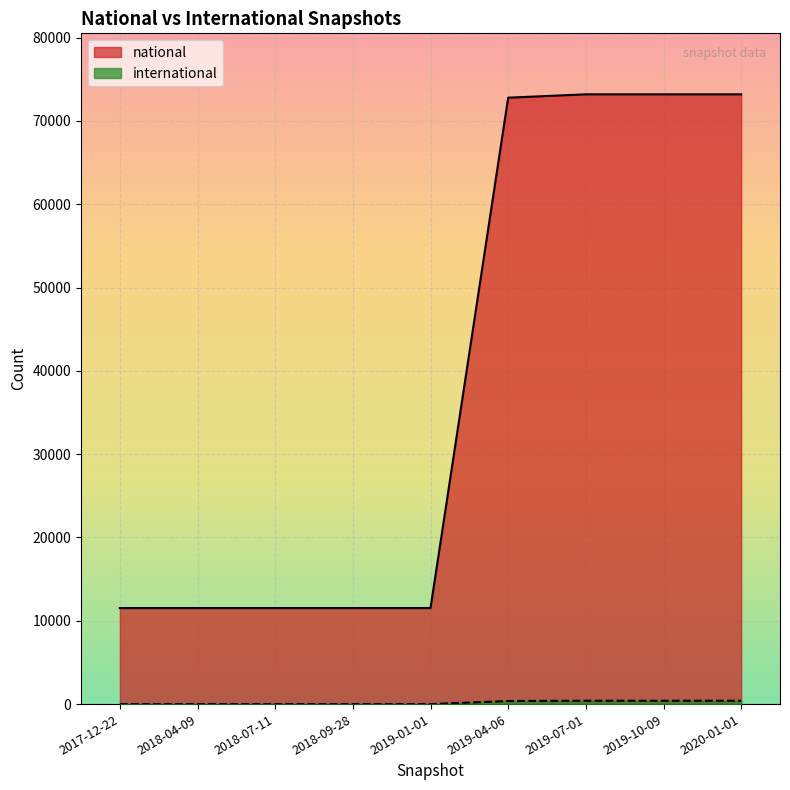

Which series has the largest total across all categories?

national